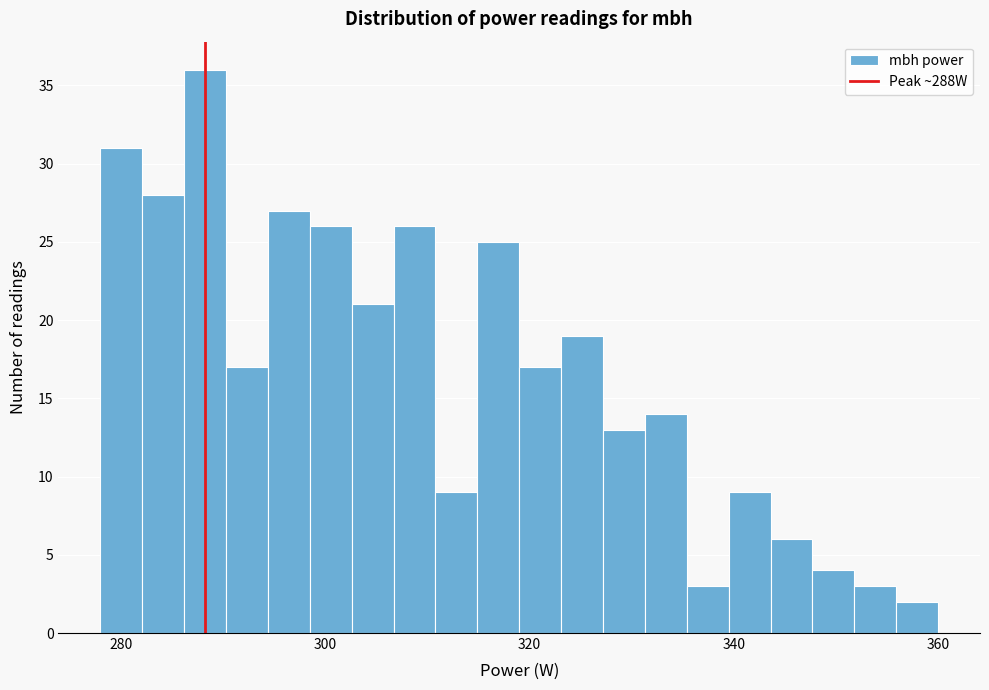

Around what value on the x-axis is the tallest bar? Give the approximate position of its centre, as read against the axis.

288